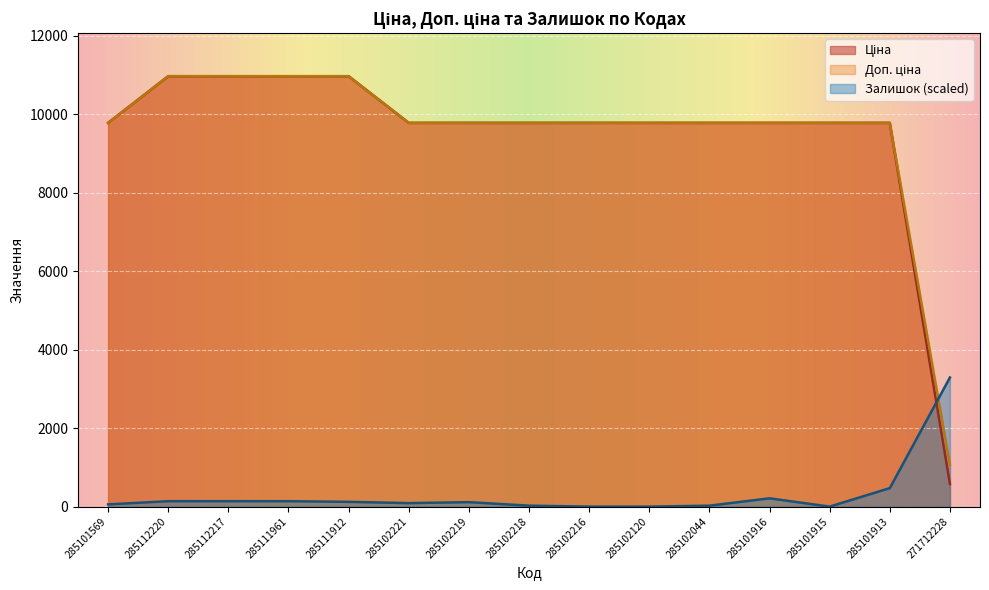

What is the approximate value of Ціна at 285101913?

9775.5